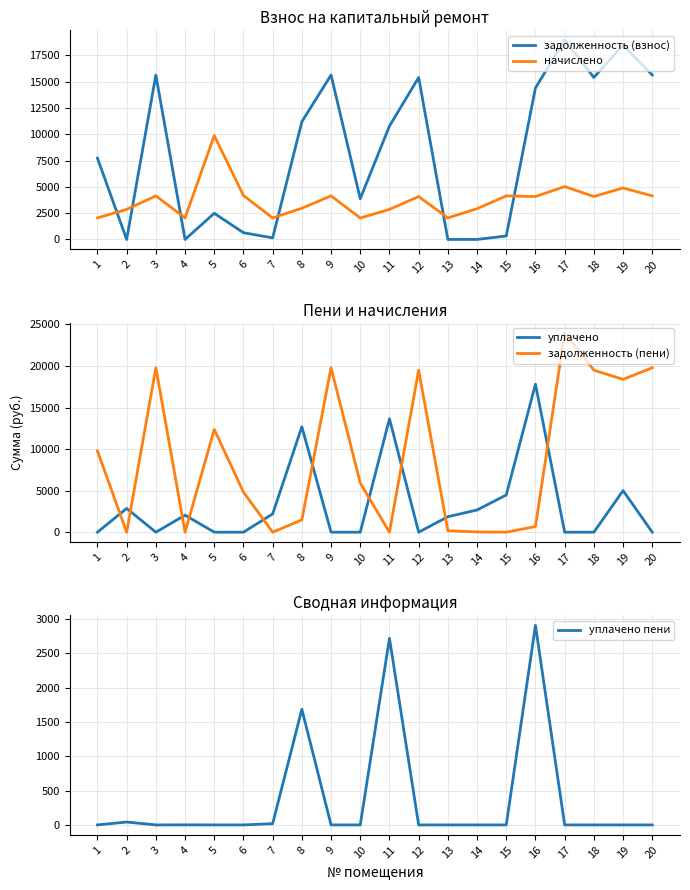

Reading right to left, what are all the values shown in this chart?

задолженность (взнос): 15639.1	18489.6	15408.0	18977.5	14408.0	329.7	0.0	0.0	15408.0	10785.6	3872.7	15639.1	11196.5	148.3	640.2	2487.2	0.0	15639.1	0.0	7729.7
начислено: 4143.6	4898.9	4082.4	5028.1	4082.4	4143.6	2925.7	2048.0	4082.4	2857.7	2041.2	4143.6	2966.5	2048.0	4176.1	9879.4	2048.0	4143.6	2857.7	2048.0
уплачено: 0.0	5000.0	0.0	0.0	17810.0	4473.0	2671.0	1861.0	0.0	13643.3	0.0	0.0	12679.7	2197.6	0.0	0.0	2048.0	0.0	2857.7	0.0
задолженность (пени): 19782.7	18388.5	19490.4	24005.6	680.4	0.3	31.5	175.6	19490.4	0.0	5913.9	19782.7	1483.3	0.0	4816.3	12366.6	0.0	19782.7	0.0	9777.7
уплачено пени: 0.0	0.0	0.0	0.0	2909.0	0.0	0.0	0.0	0.0	2720.7	0.0	0.0	1686.3	18.4	0.0	0.0	1.0	0.0	42.3	0.0